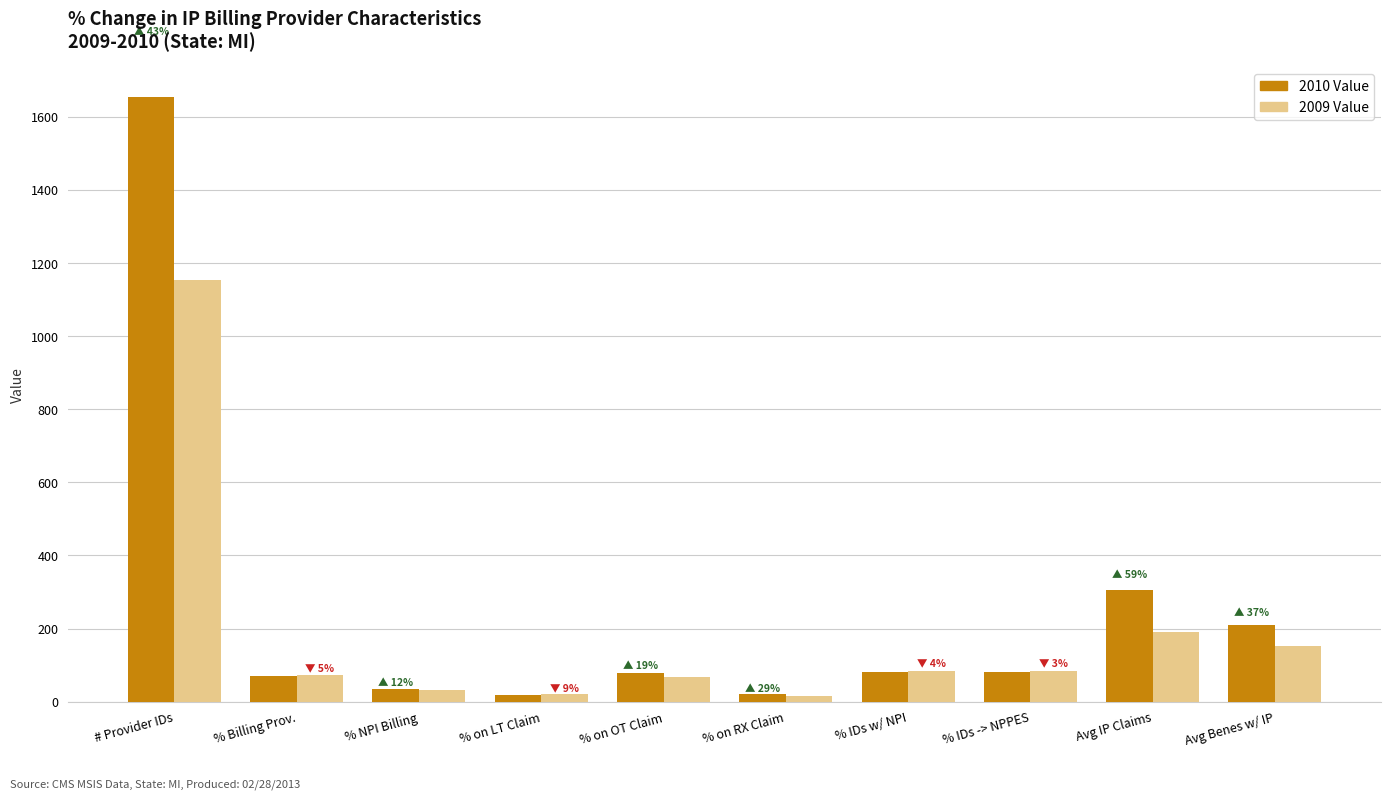

Rank the series by their maximum value, from highest to lowest.

2010 Value, 2009 Value